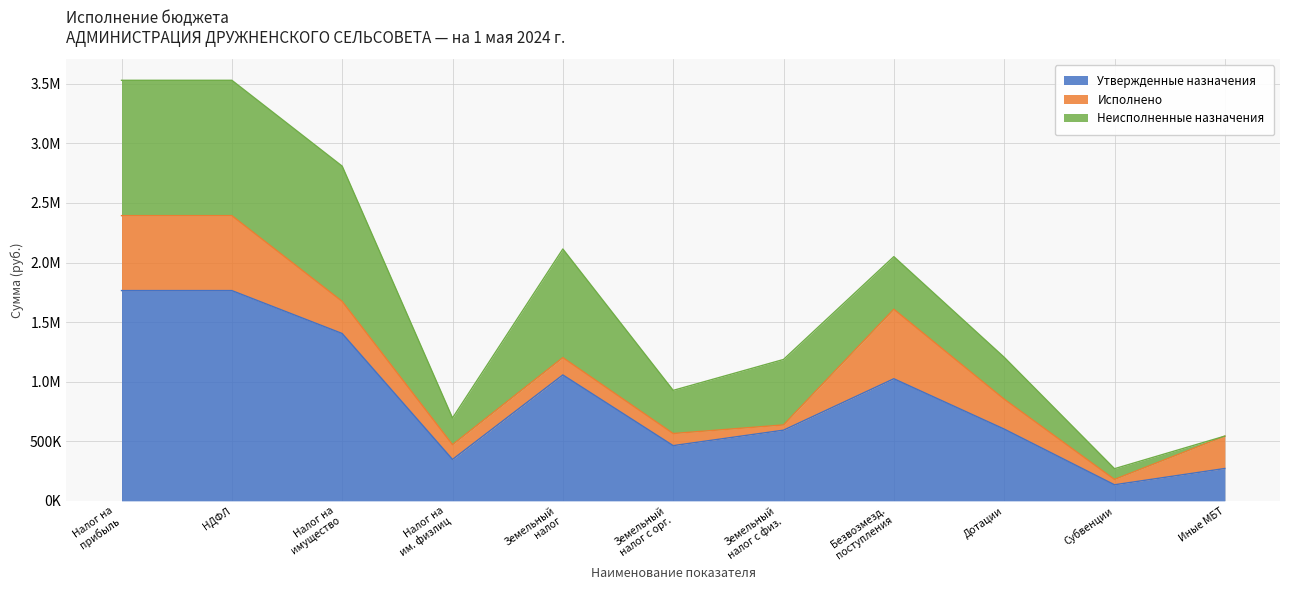

How many data points in Исполнено are less than 250971?

5